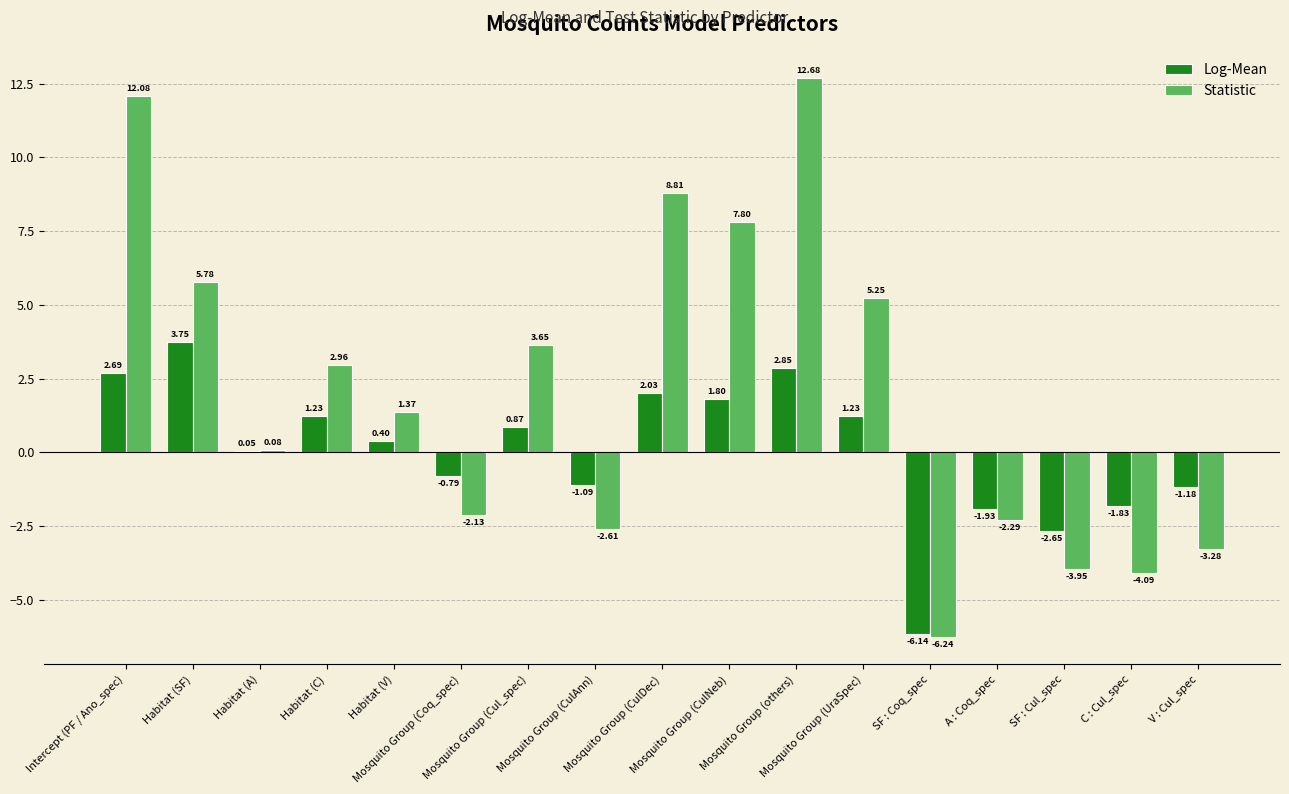

What is the value of the Statistic bar at the 2nd from the left?

5.8